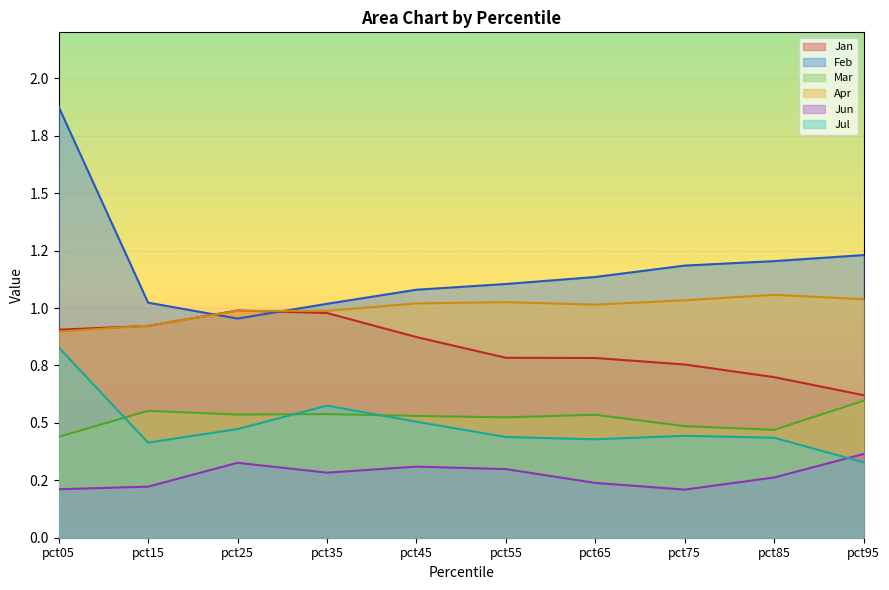

What is the maximum value shown in the chart?

1.9